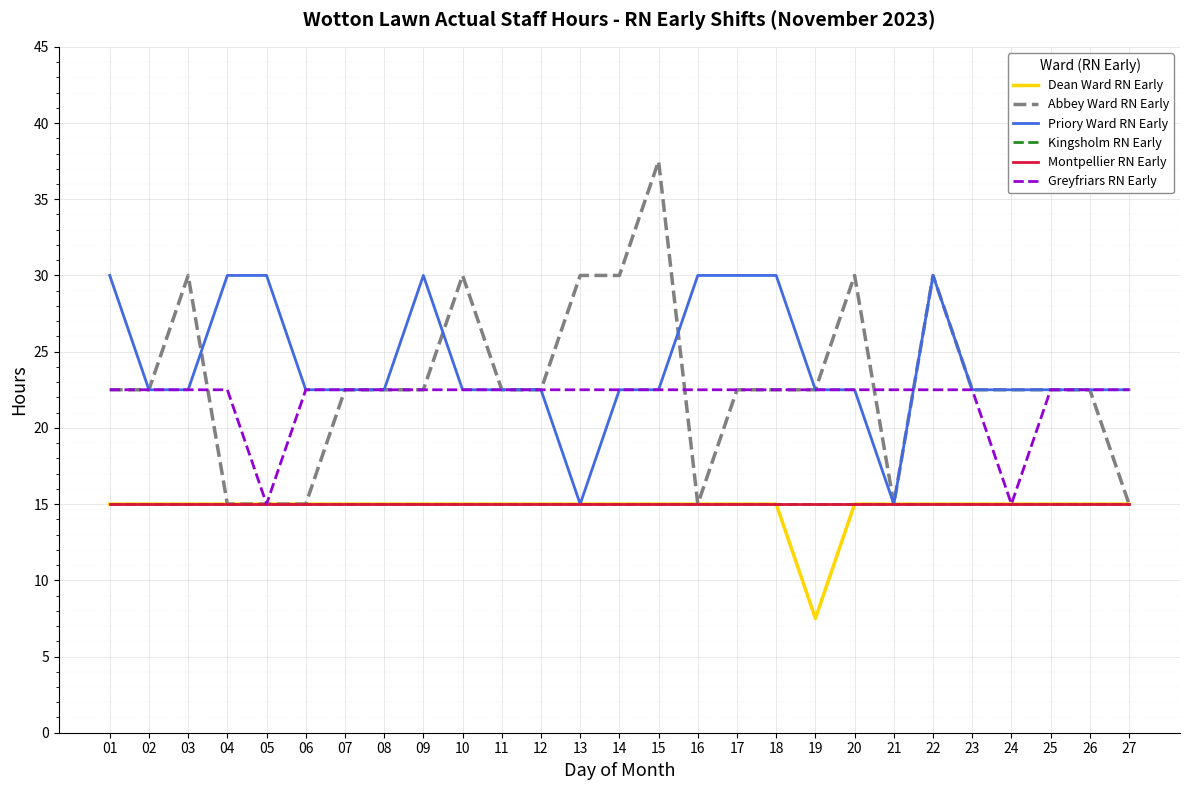

How many interior local valleys does the Greyfriars RN Early series have?

2